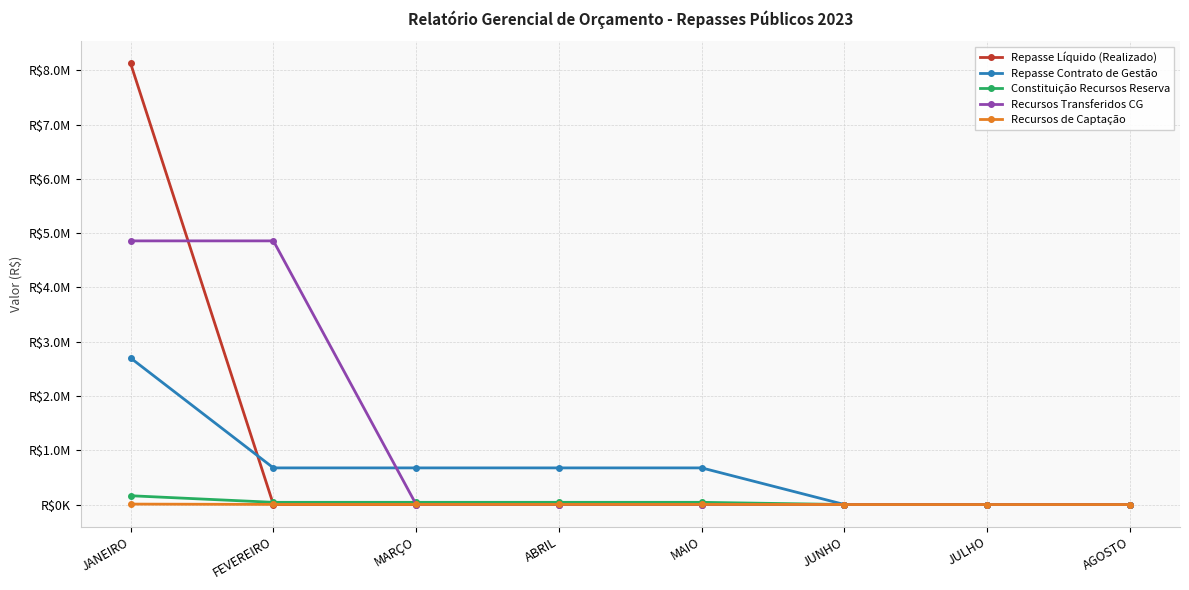

Is this an area chart (filled region under the line)?

No